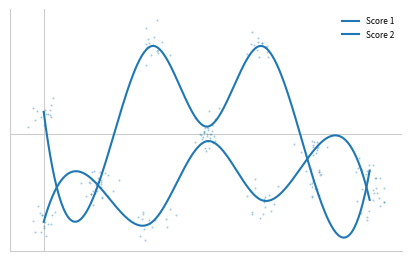

At how many categories does at least one series exceed 2?

7